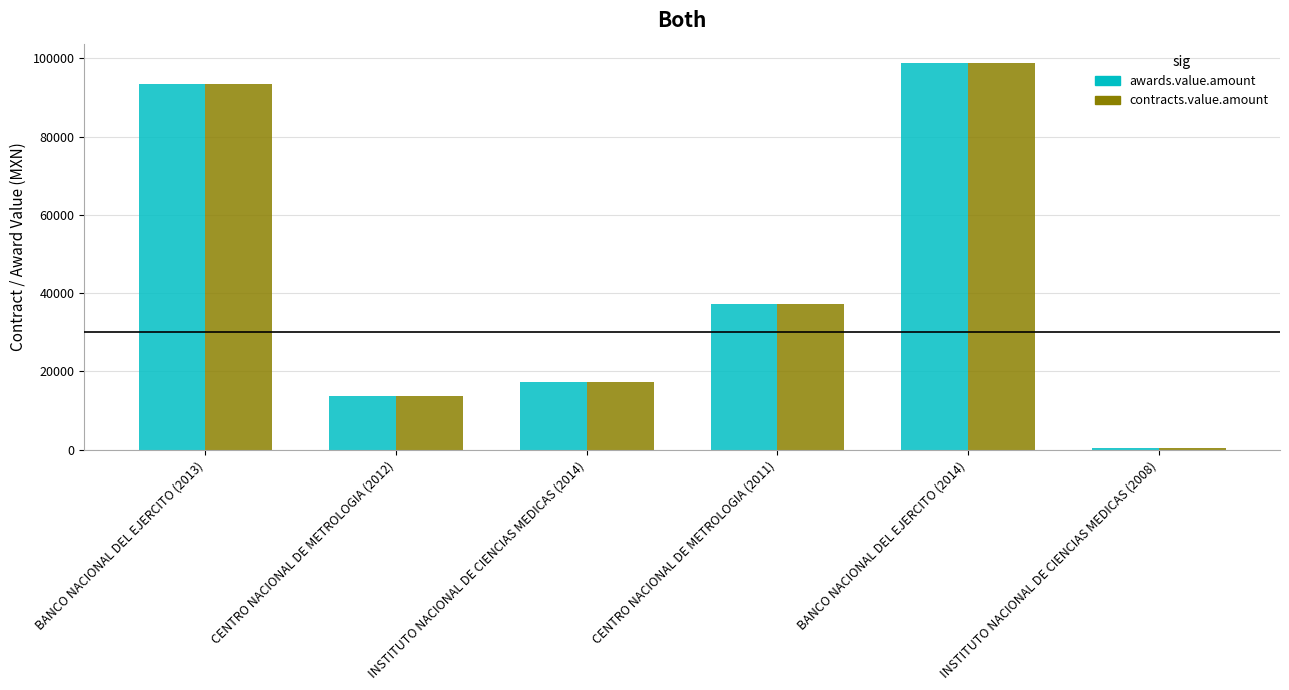

What is the label of the 4th bar from the left?

CENTRO NACIONAL DE METROLOGIA (2011)